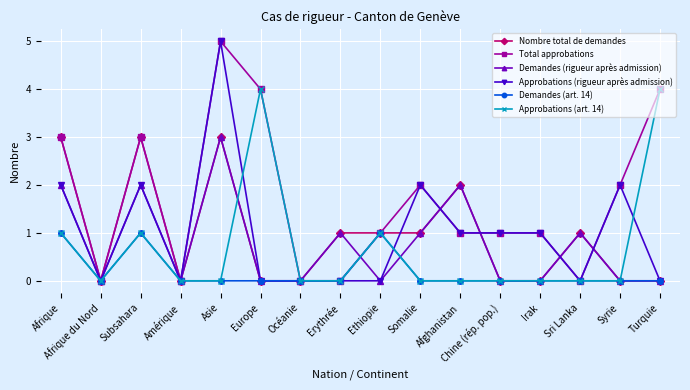

What is the difference between the maximum and minimum values in the Approbations (rigueur après admission) series?

5